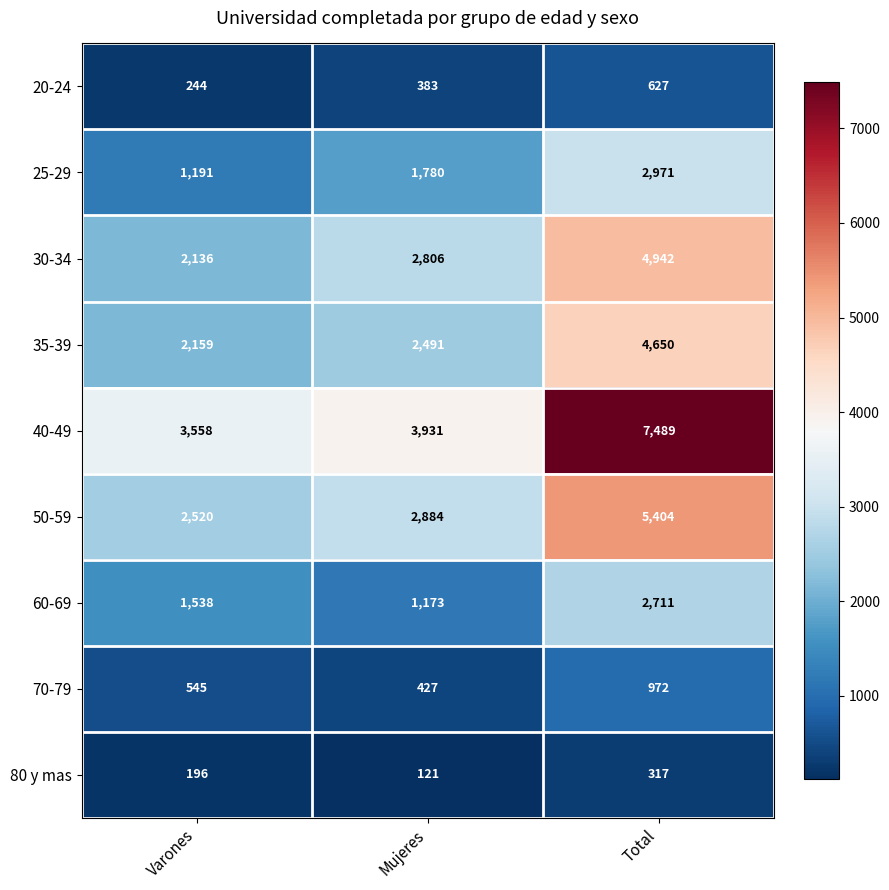

Reading right to left, transcribe all the data shown in this chart.

20-24: 627	383	244
25-29: 2971	1780	1191
30-34: 4942	2806	2136
35-39: 4650	2491	2159
40-49: 7489	3931	3558
50-59: 5404	2884	2520
60-69: 2711	1173	1538
70-79: 972	427	545
80 y mas: 317	121	196